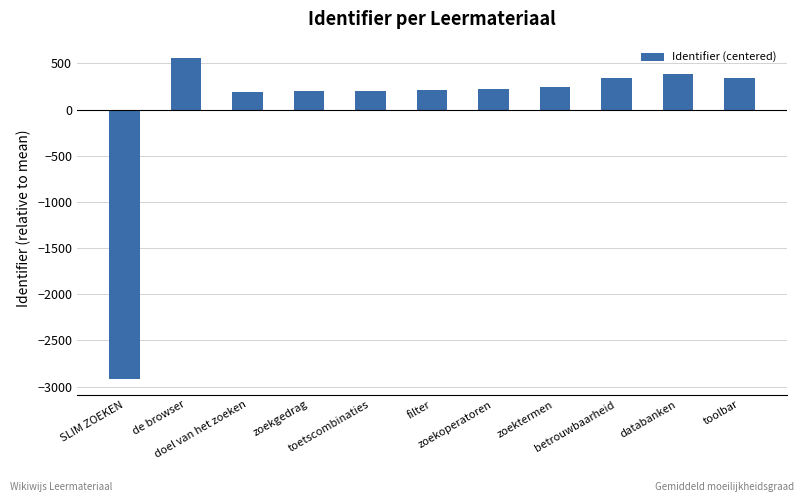

What is the maximum value shown in the chart?

562.2